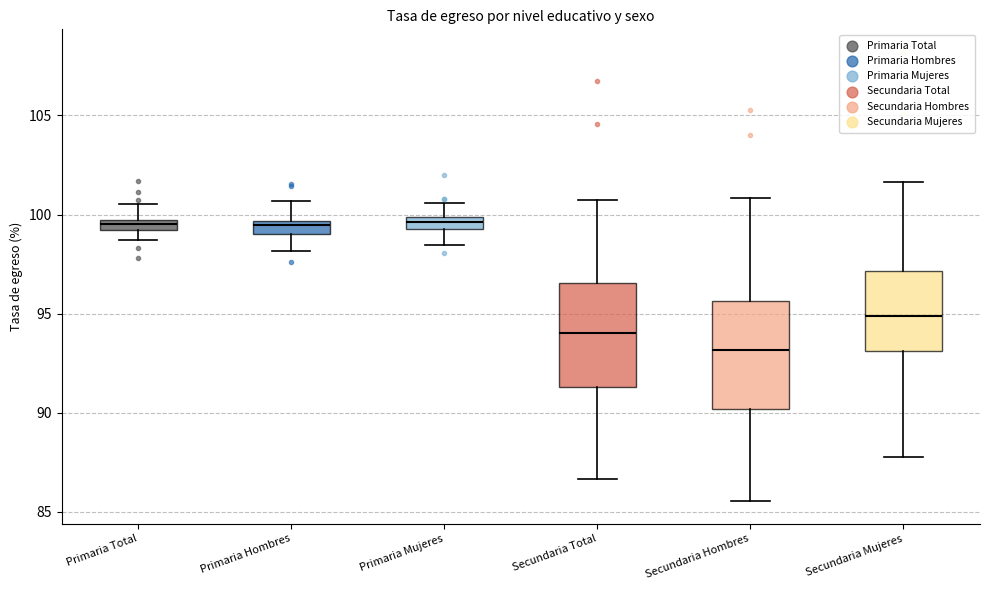

Where does the upper whisker of the box for Primaria Total end on the y-axis? The values are not printed on the chart, so give them approximately, as read against the axis.

100.5